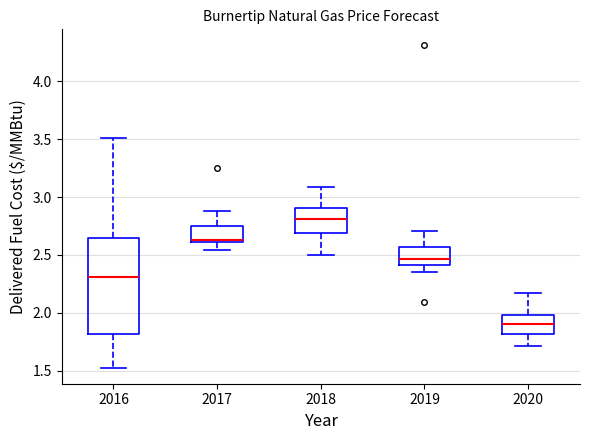

Reading left to right, read every box against the y-axis: the position of its median line, the range the box covers, and the ends of its whiskers. The values are not printed on the chart, so give them approximately, as read against the axis.

2016: median 2.30, box 1.80 to 2.65, whiskers 1.55 to 3.50
2017: median 2.65, box 2.60 to 2.75, whiskers 2.55 to 2.90
2018: median 2.80, box 2.70 to 2.90, whiskers 2.50 to 3.10
2019: median 2.45, box 2.40 to 2.55, whiskers 2.35 to 2.70
2020: median 1.90, box 1.80 to 2.00, whiskers 1.70 to 2.15